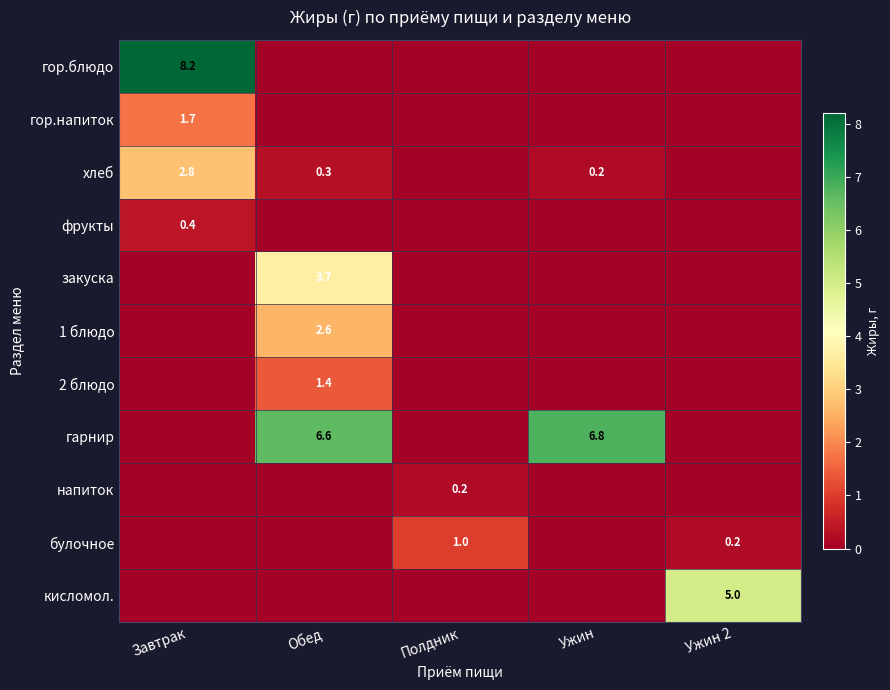

The 1 блюдо series shows 3.6 at Обед. True or false?

False